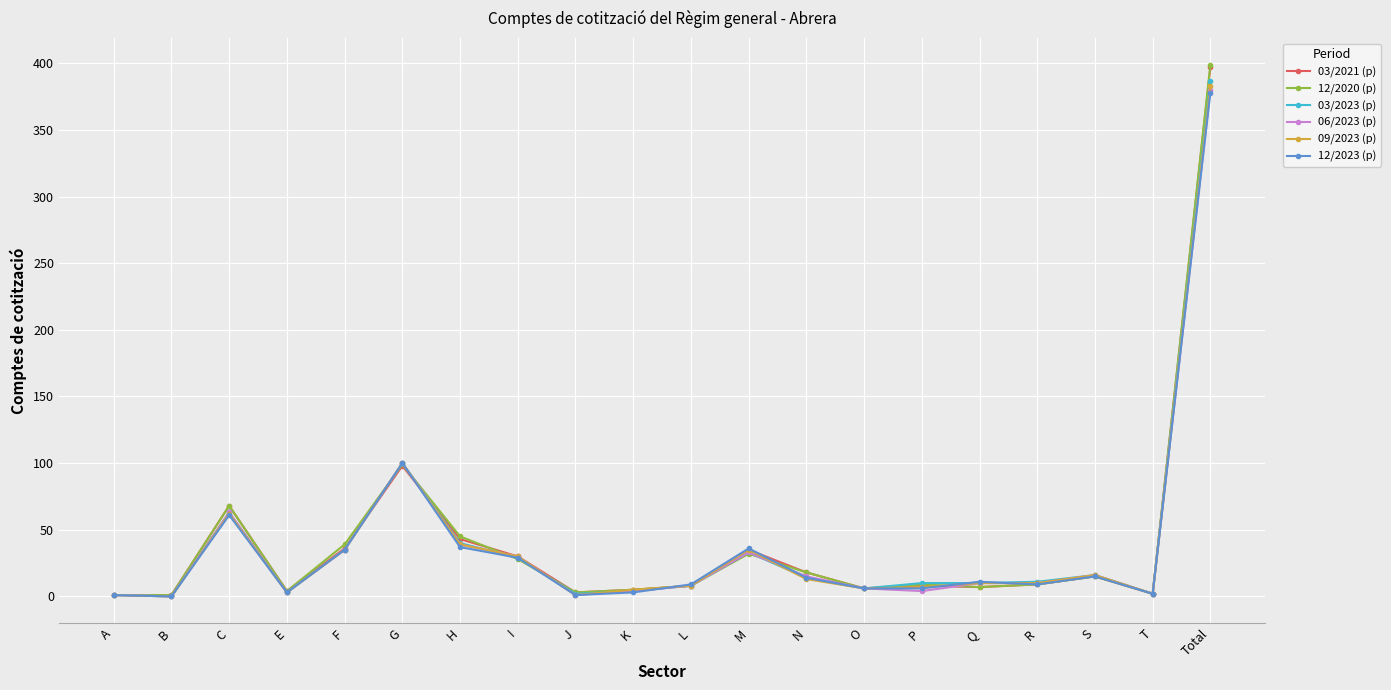

What is the total value across all series at B?

2